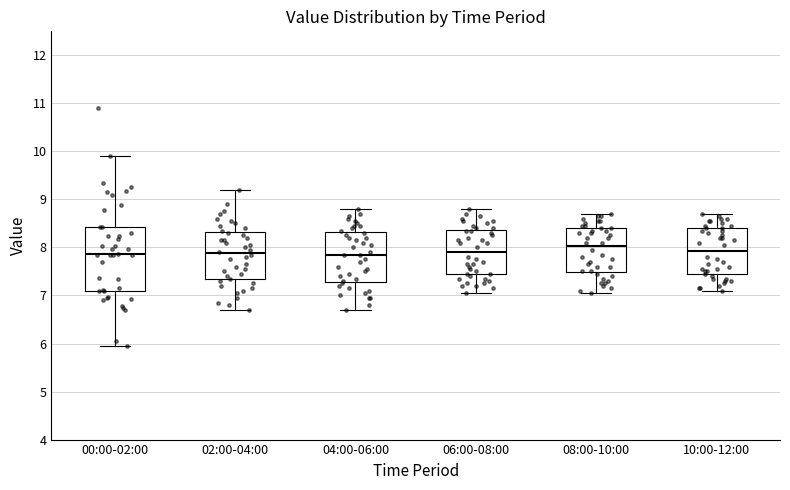

Which box is the tallest, from its lower edge to its upper edge?

00:00-02:00